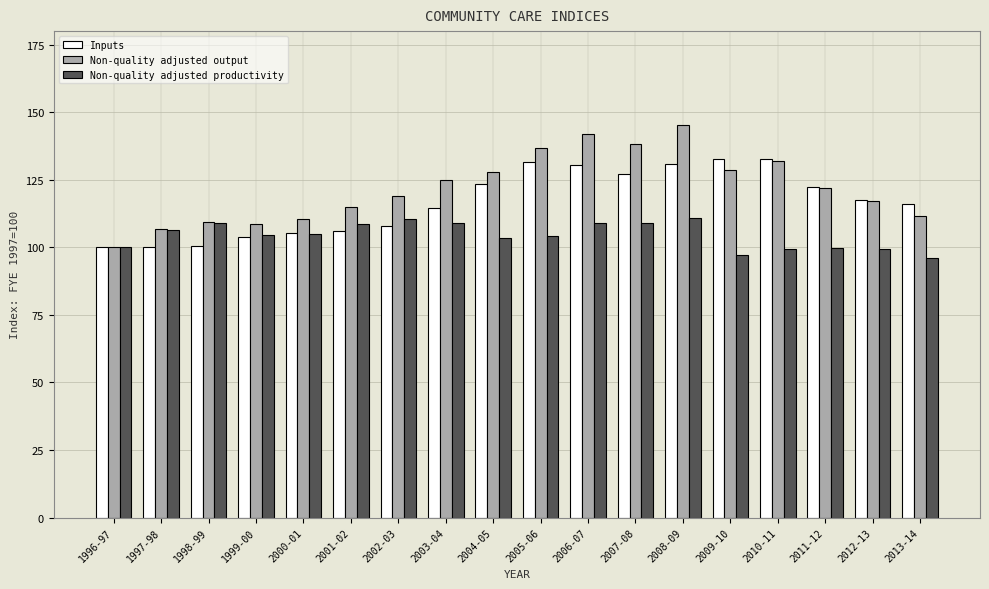

What is the total value across all series at 2006-07?

381.5